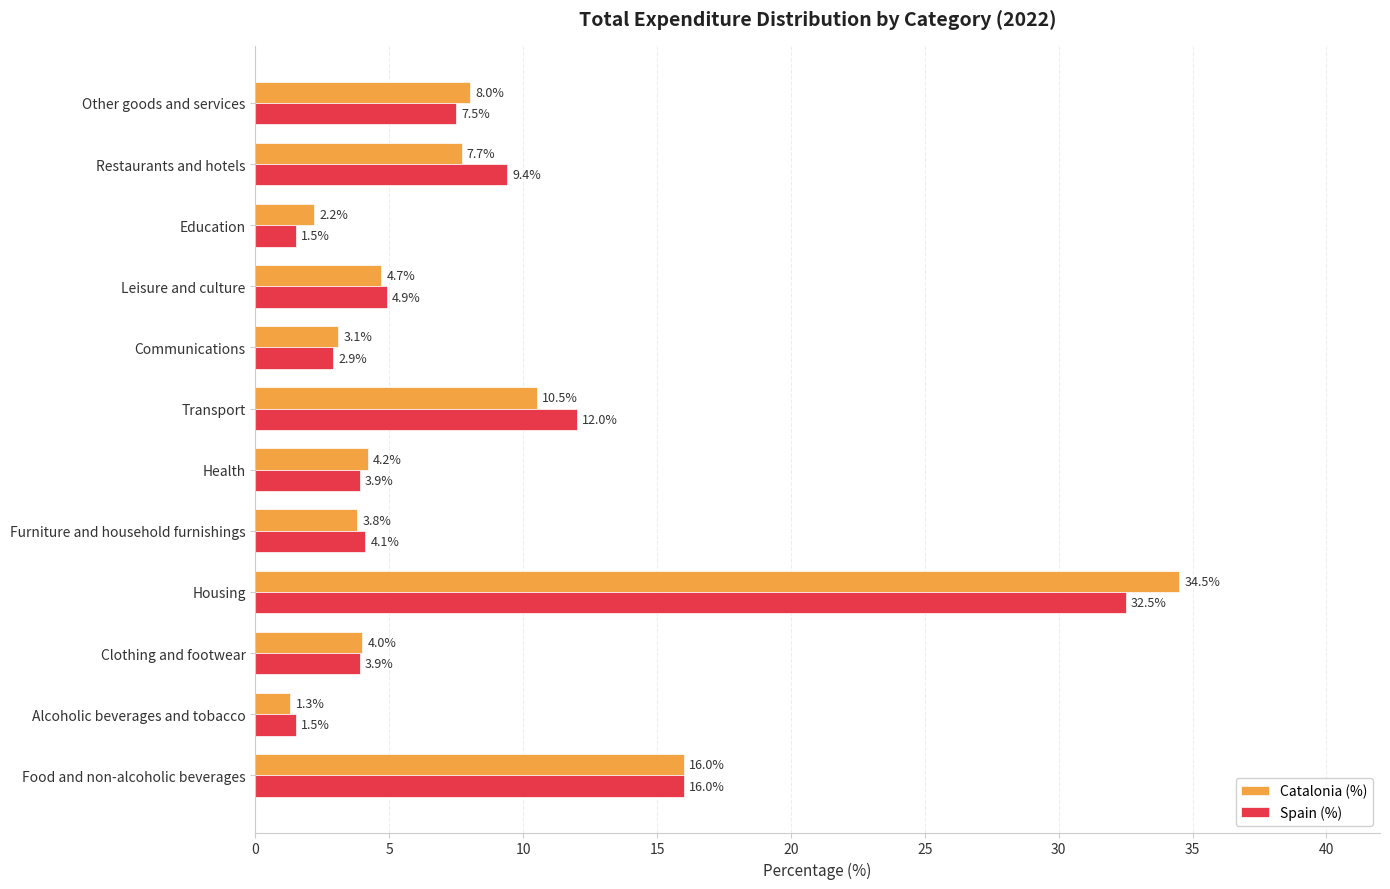

Which series has the largest total across all categories?

Spain (%)